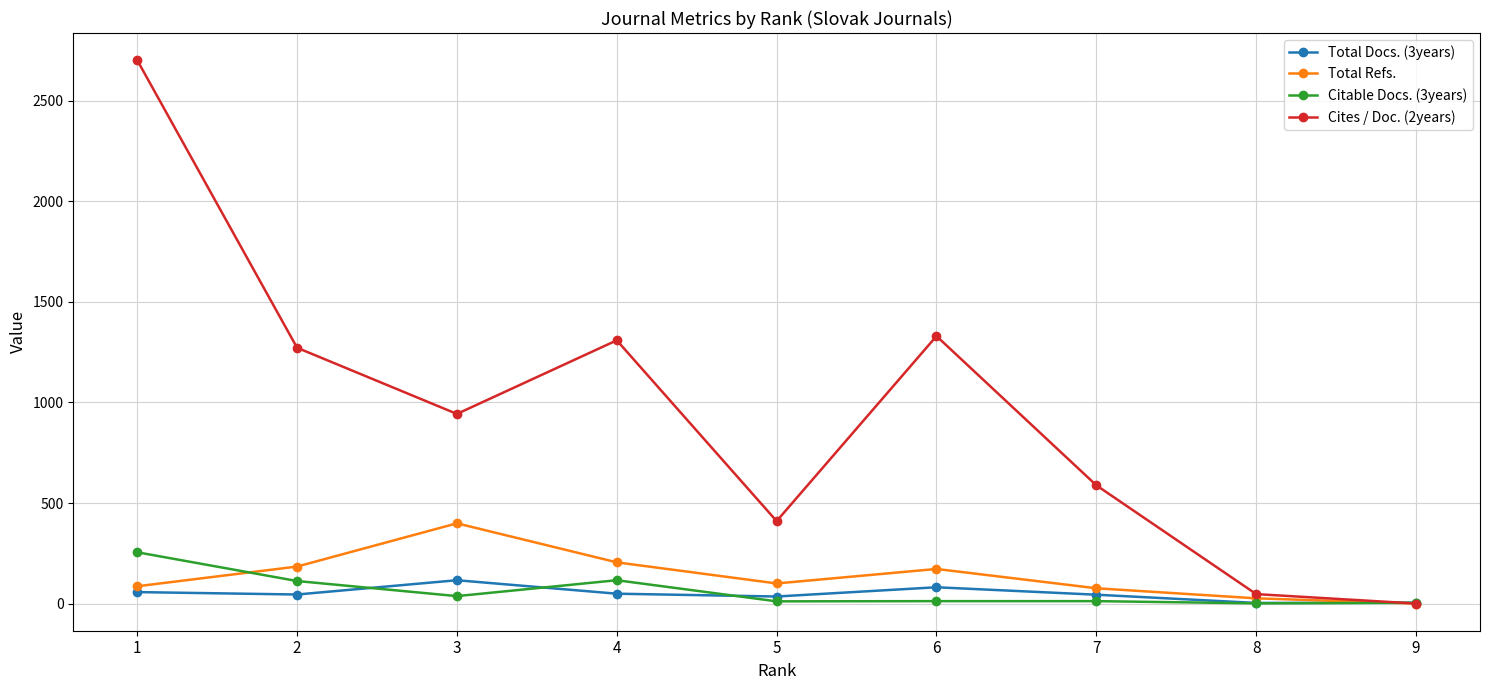

Where does the Citable Docs. (3years) series first go above 12?

1